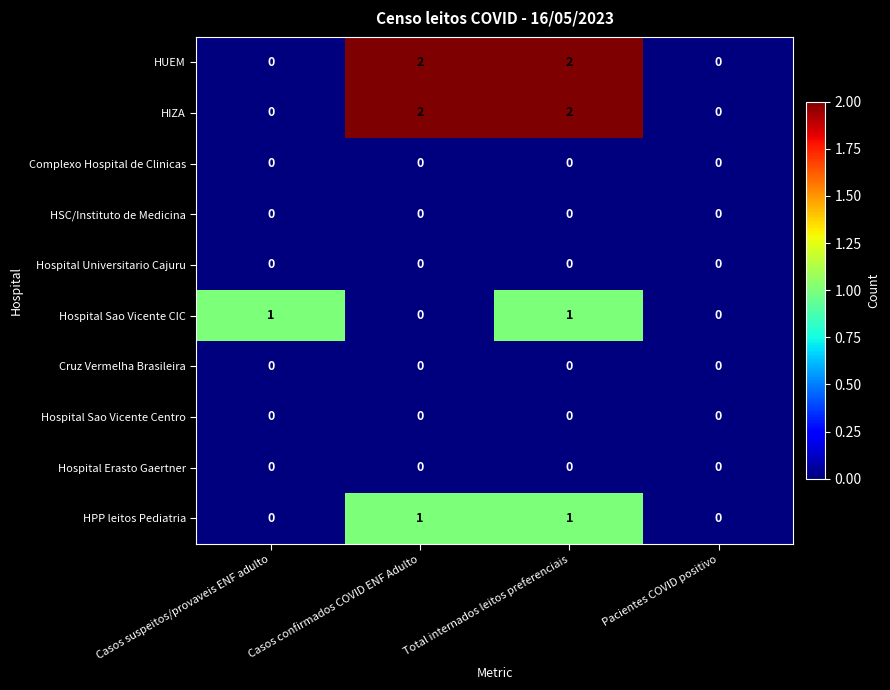

What is the sum of all HIZA values?

4